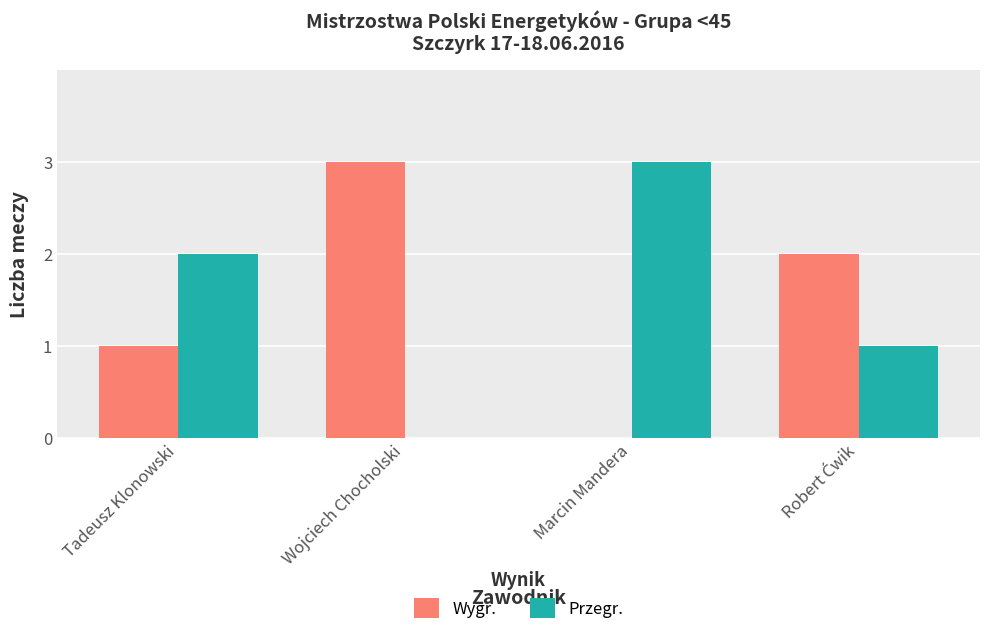

What is the sum of the Przegr. values at Wojciech Chocholski and Marcin Mandera?

3